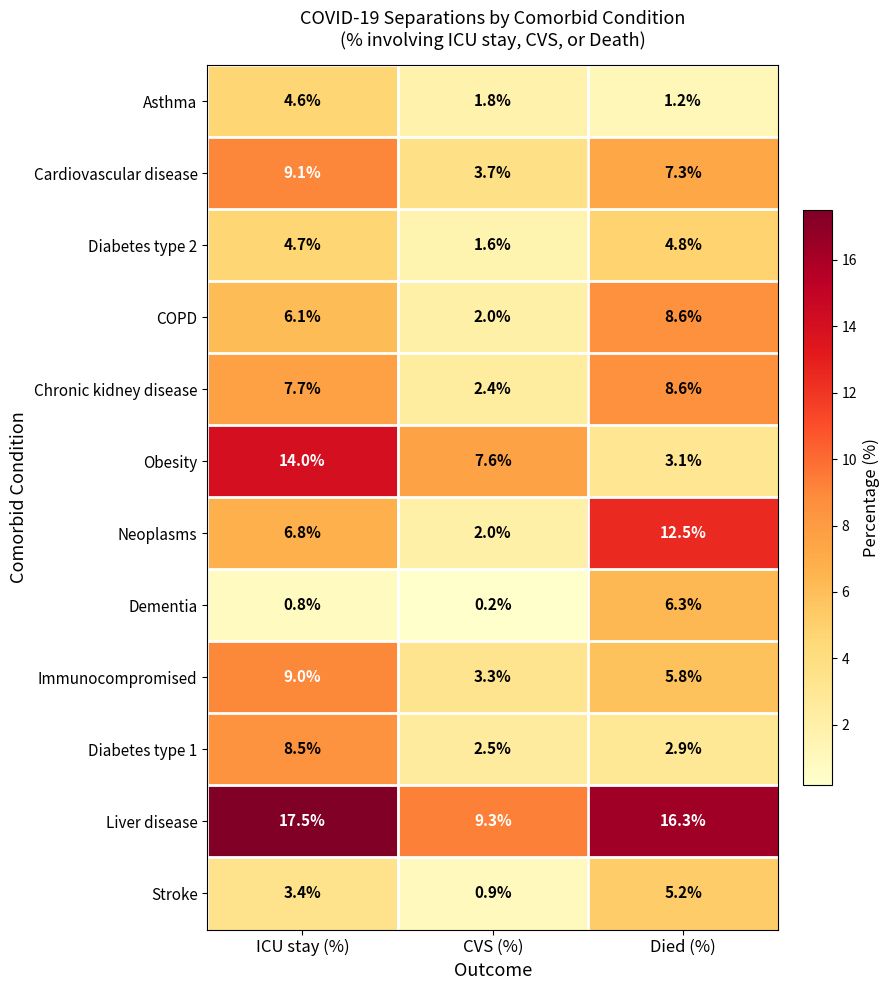

Is it true that Obesity equals 13.3 at CVS (%)?

False